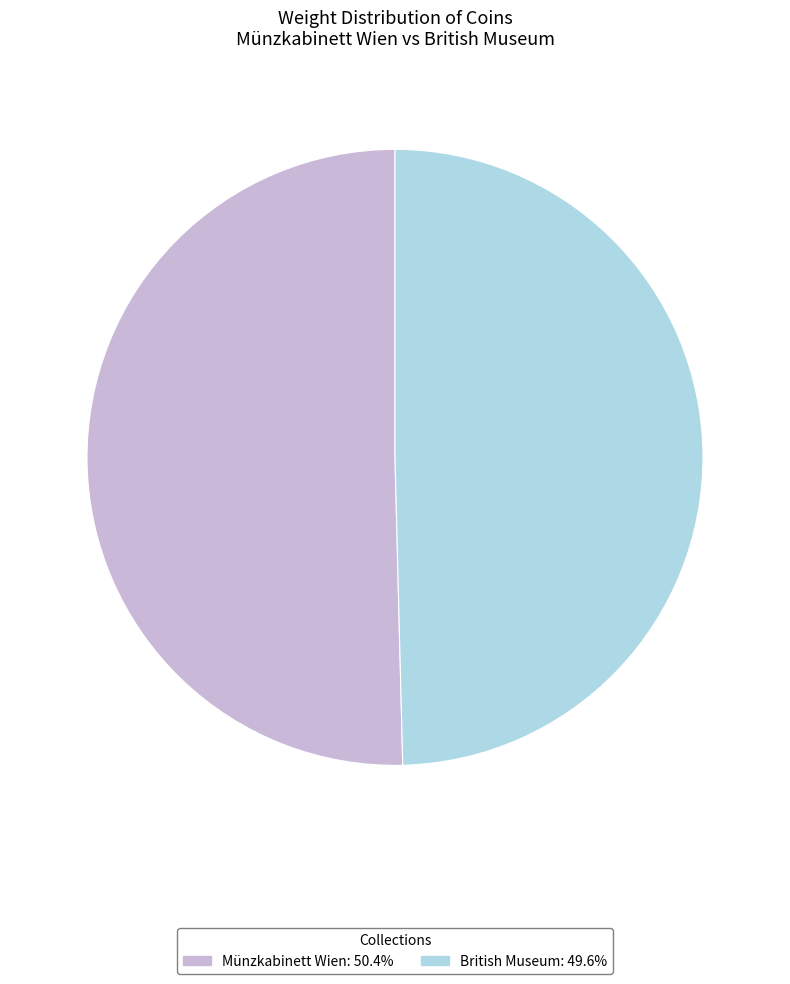

Rank the categories by value from lowest to highest.

British Museum, Münzkabinett Wien